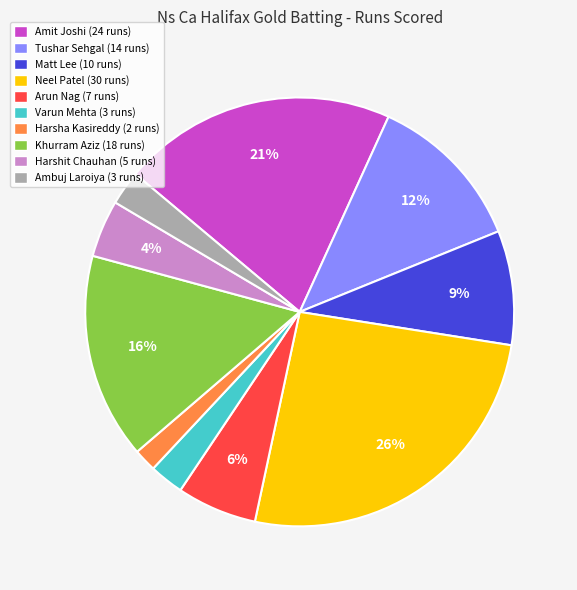

Is the sum of Arun Nag (7 runs) and Harshit Chauhan (5 runs) greater than half?

No